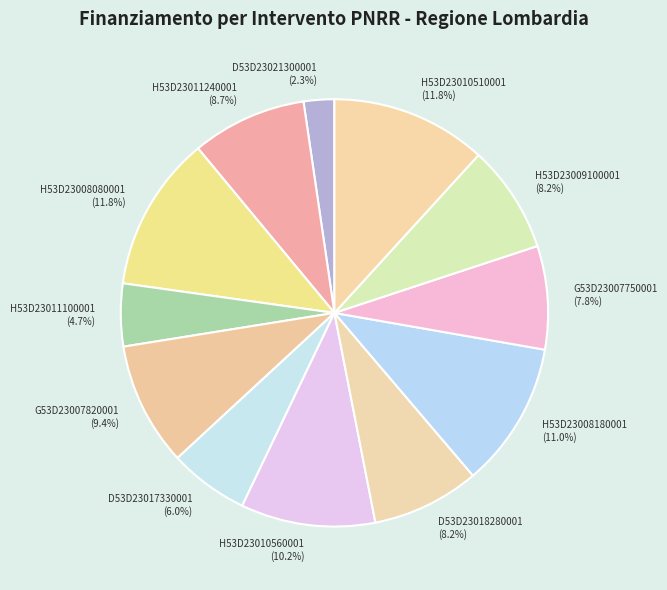

To the nearest percent, what is the average slice percentage?

8%